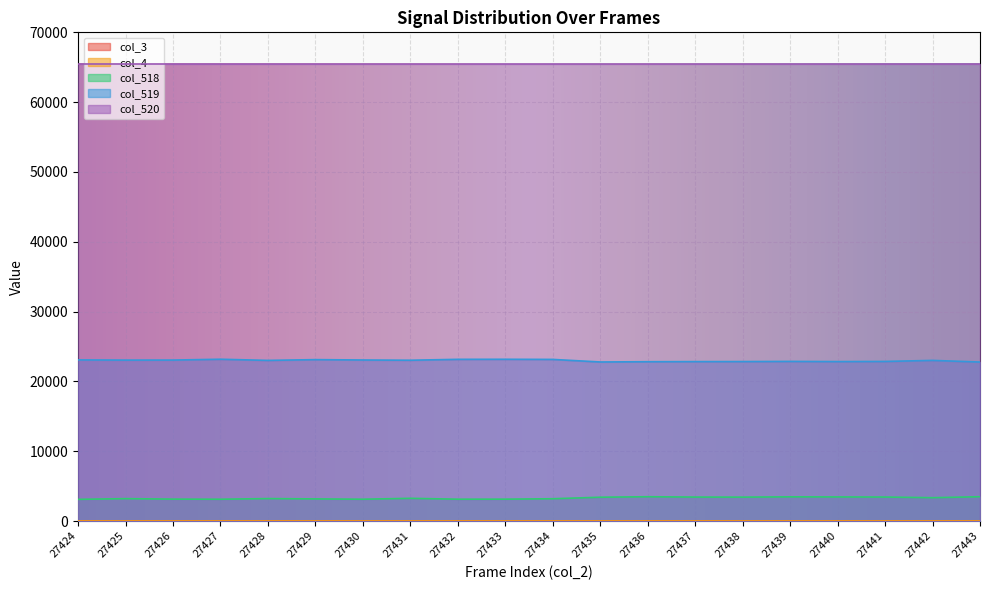

Which series has the largest range (max minus min)?

col_519